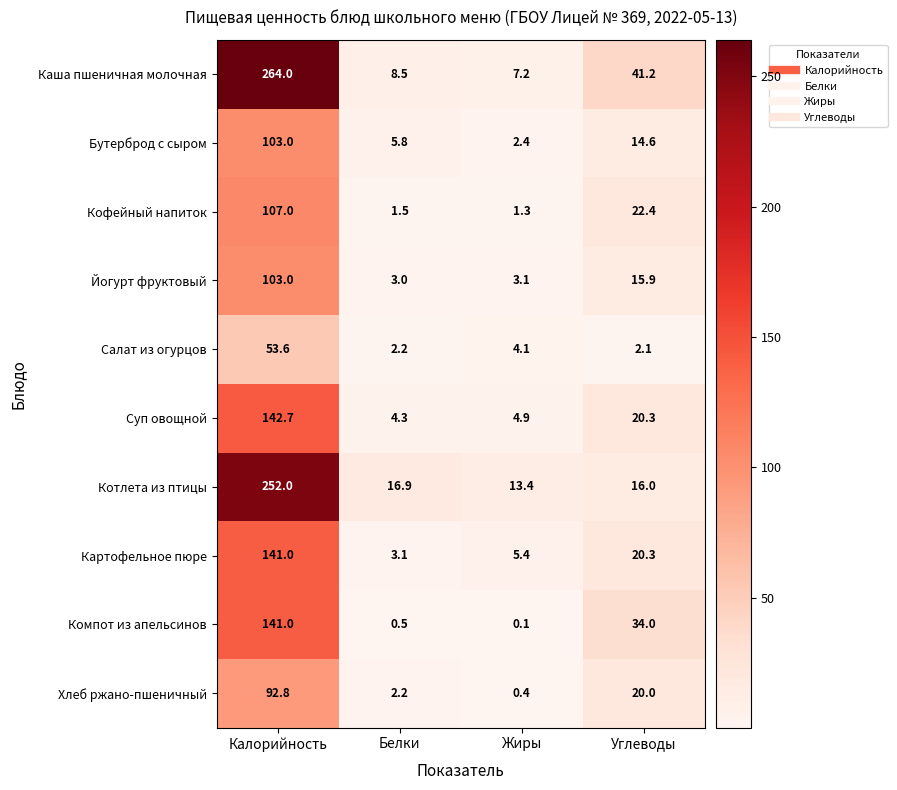

What is the lowest value of the Картофельное пюре series?

3.1